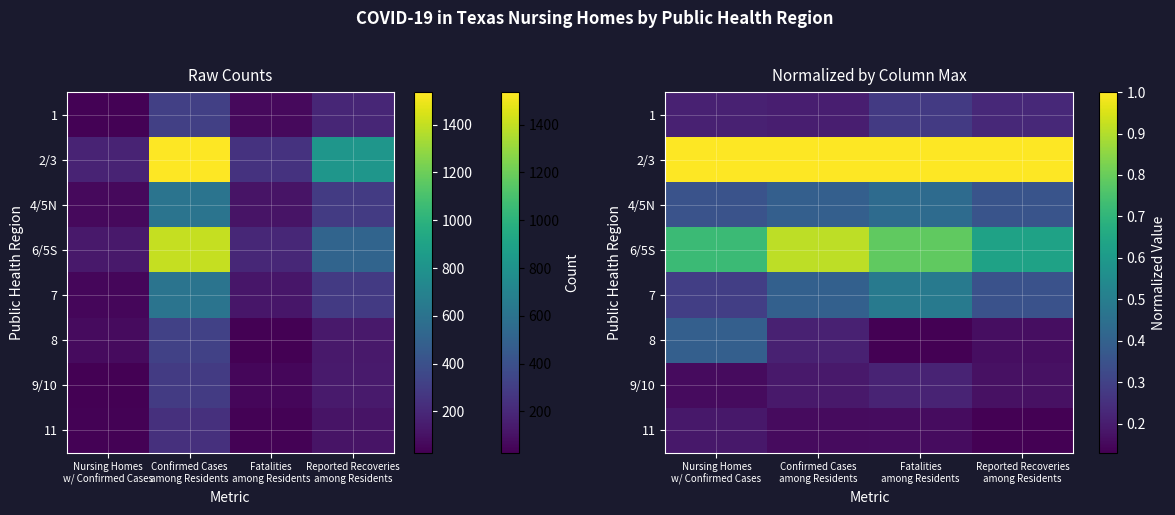

Is the value of 7 at Nursing Homes w/ Confirmed Cases greater than the value of 2/3 at Confirmed Cases among Residents?

No